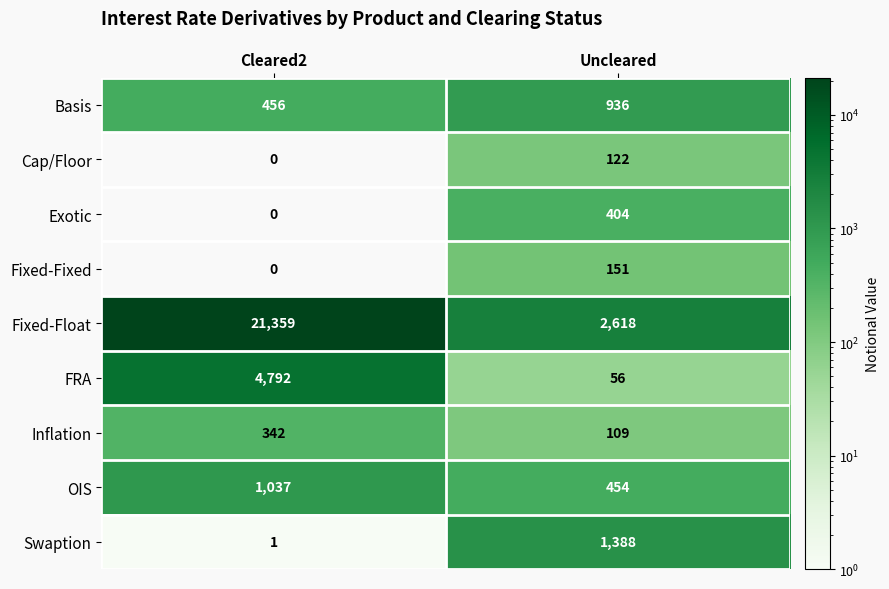

What is the average value of the Exotic series?

202